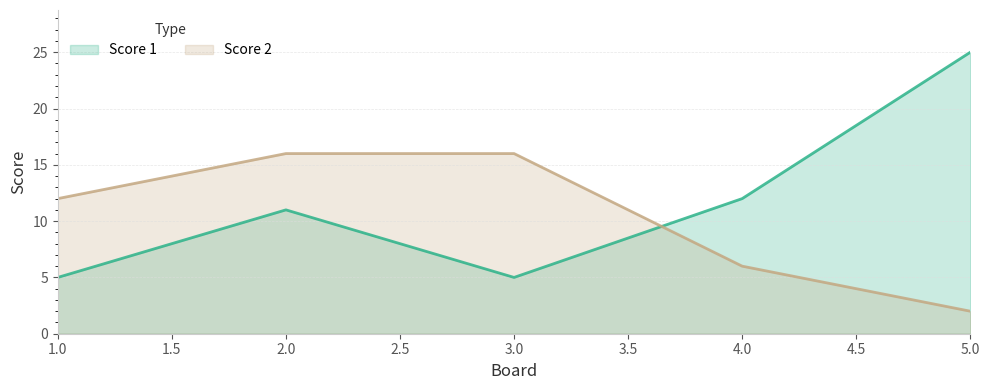

What are all the series names shown in the legend?

Score 1, Score 2